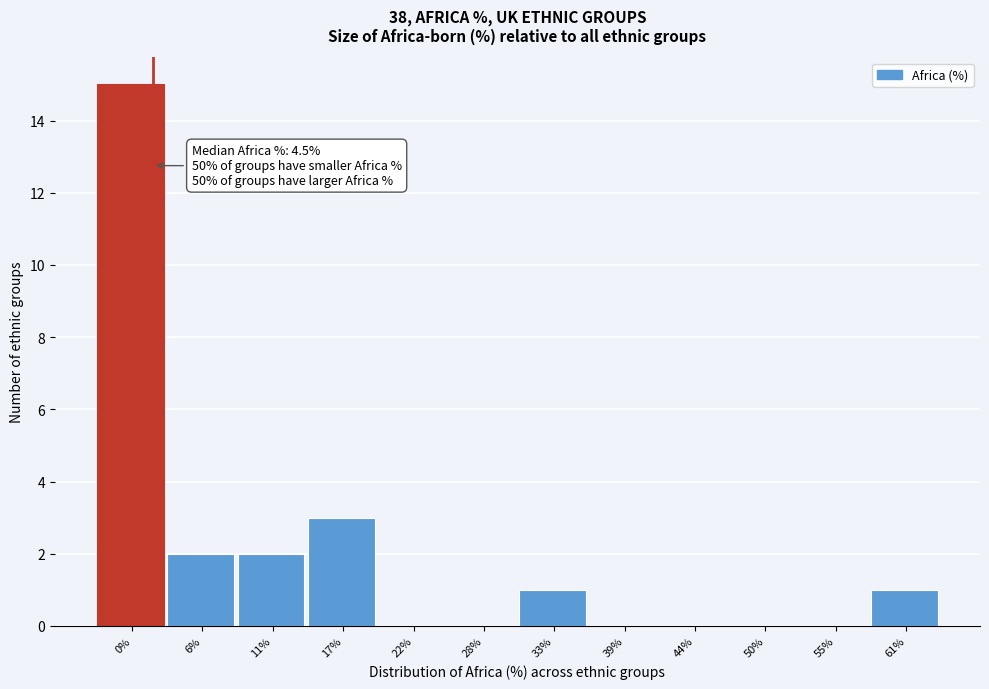

Reading left to right, extract all data points from this chart.

0%=15	6%=2	11%=2	17%=3	22%=0	28%=0	33%=1	39%=0	44%=0	50%=0	55%=0	61%=1